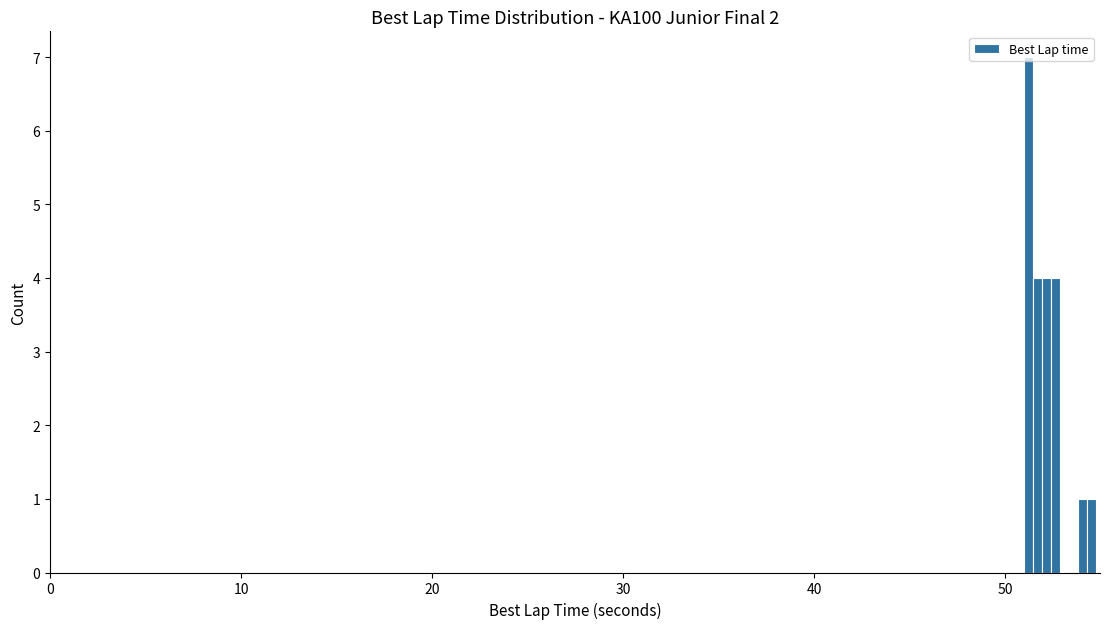

Around what value on the x-axis is the tallest bar? Give the approximate position of its centre, as read against the axis.

51